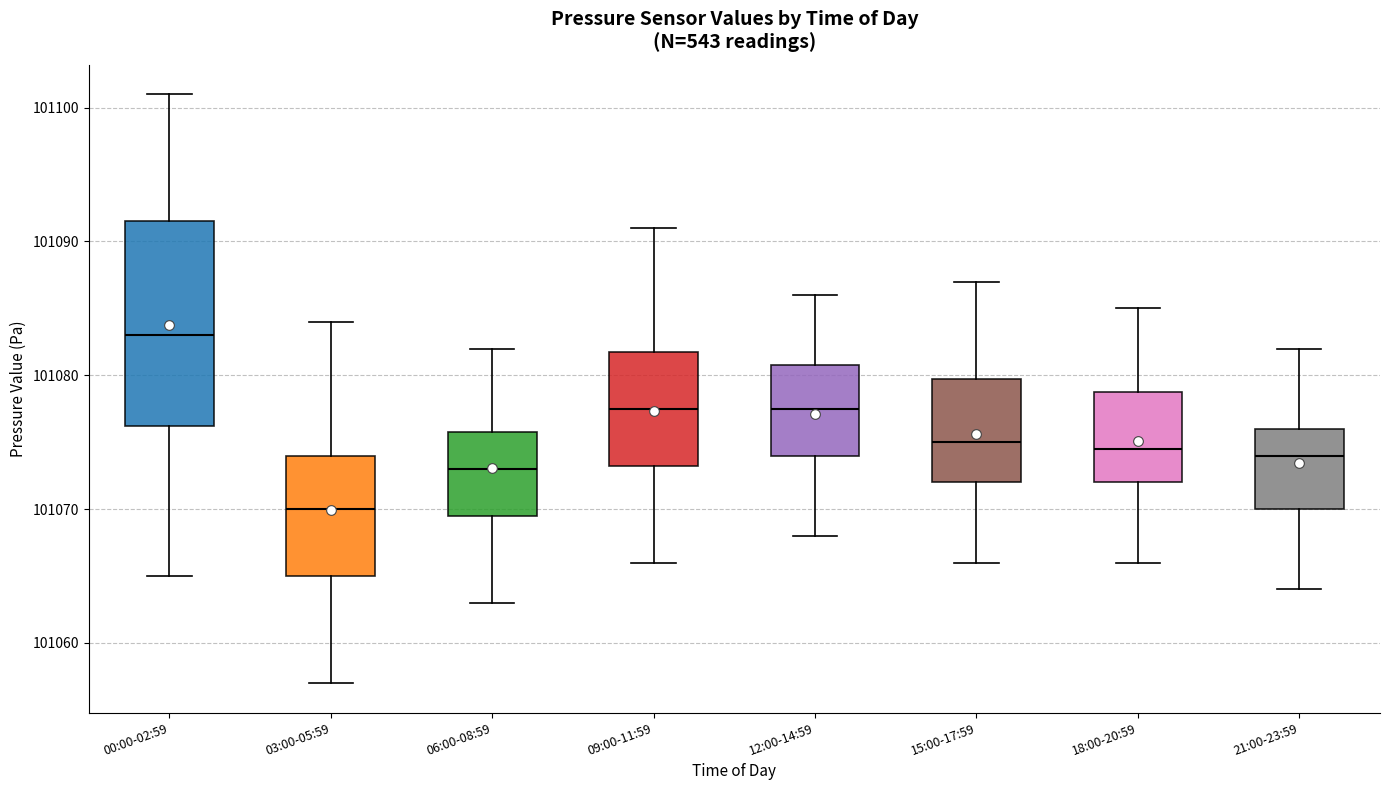

Reading left to right, read every box against the y-axis: the position of its median line, the range the box covers, and the ends of its whiskers. The values are not printed on the chart, so give them approximately, as read against the axis.

00:00-02:59: median 101083, box 101076 to 101092, whiskers 101065 to 101101
03:00-05:59: median 101070, box 101065 to 101074, whiskers 101057 to 101084
06:00-08:59: median 101073, box 101070 to 101076, whiskers 101063 to 101082
09:00-11:59: median 101078, box 101073 to 101082, whiskers 101066 to 101091
12:00-14:59: median 101078, box 101074 to 101081, whiskers 101068 to 101086
15:00-17:59: median 101075, box 101072 to 101080, whiskers 101066 to 101087
18:00-20:59: median 101075, box 101072 to 101079, whiskers 101066 to 101085
21:00-23:59: median 101074, box 101070 to 101076, whiskers 101064 to 101082